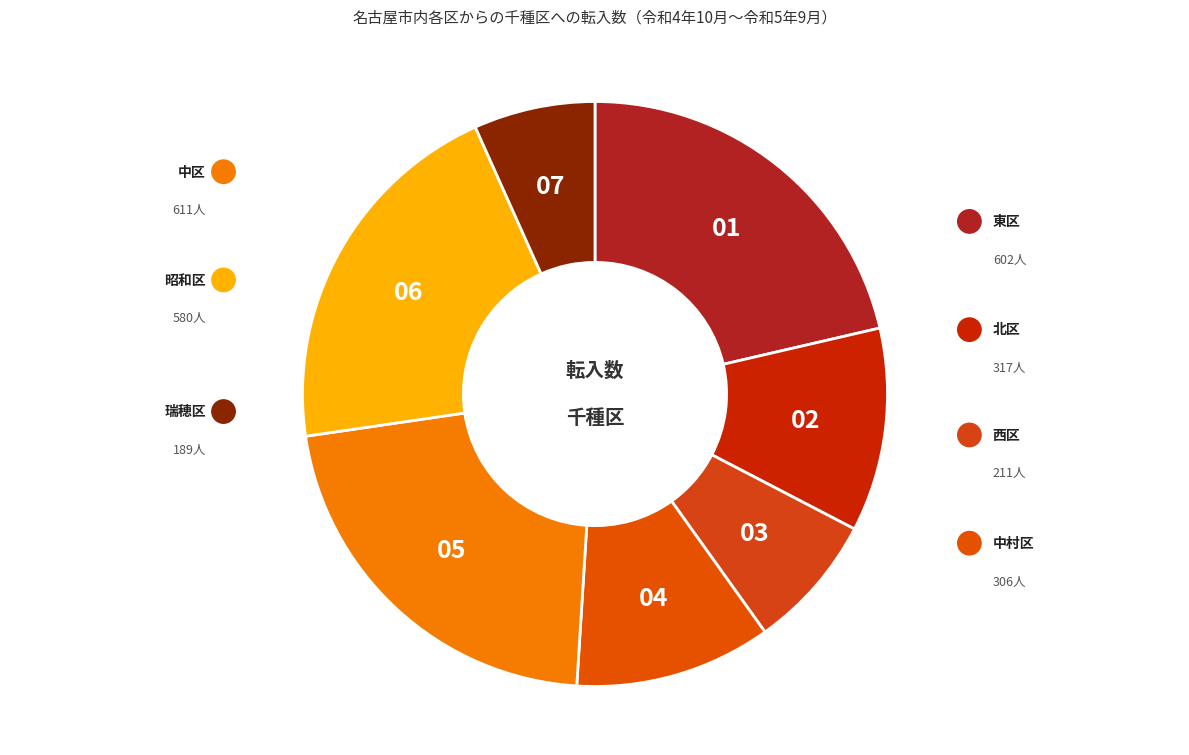

Count the number of slices in the pie.

7